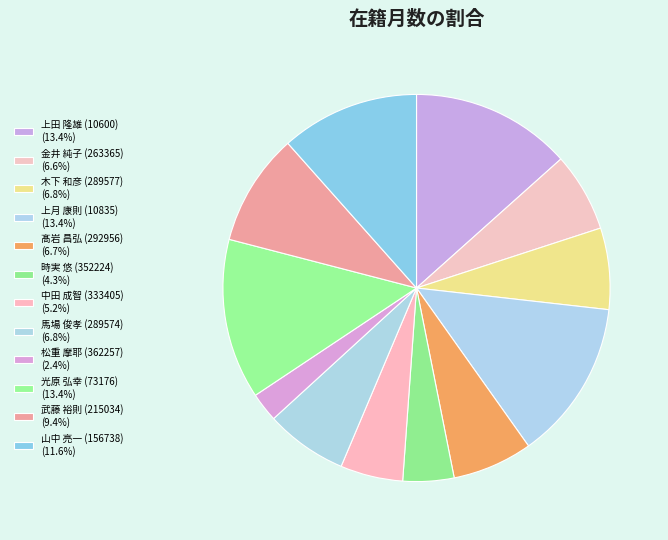

What is the change in value from 上田 隆雄 (10600) to 時実 悠 (352224)?

-180